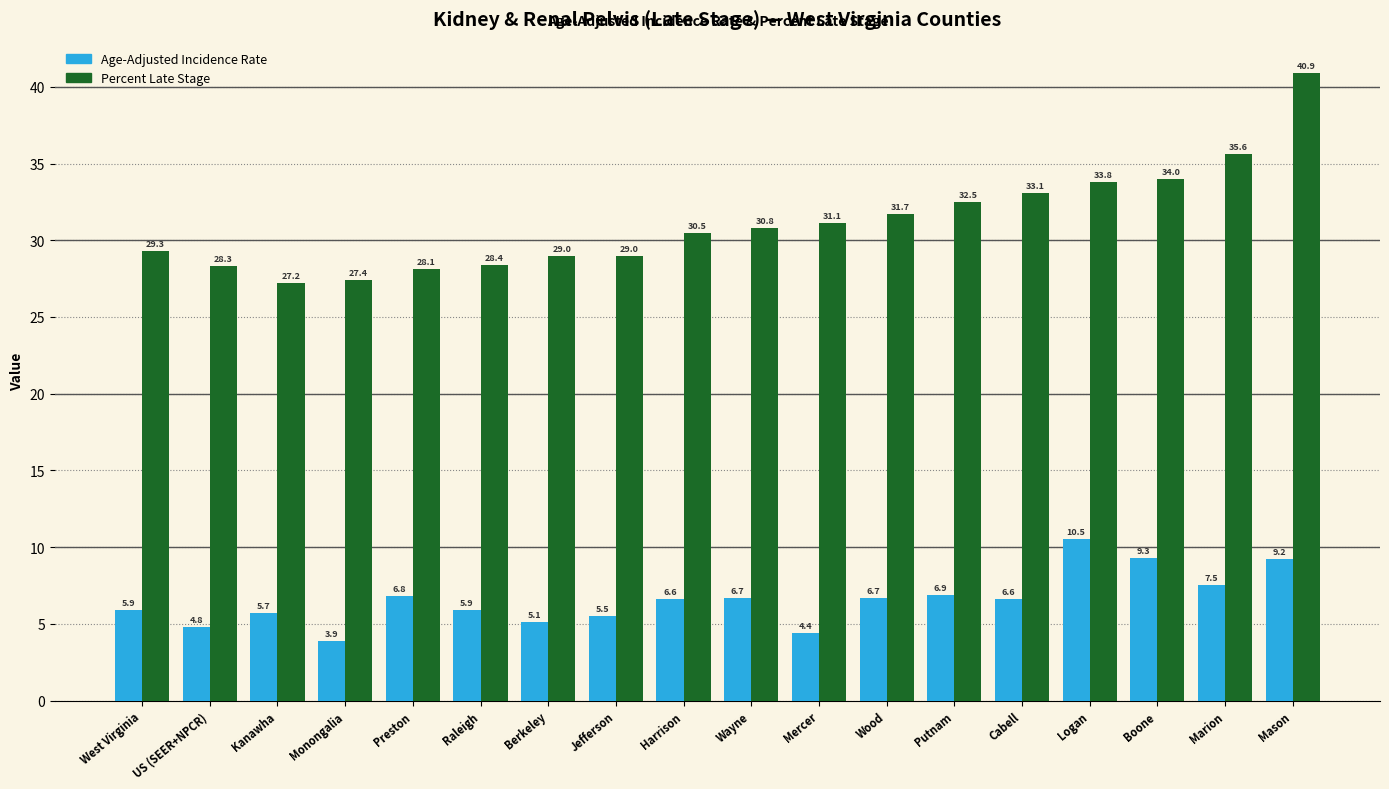

Reading left to right, transcribe all the data shown in this chart.

Age-Adjusted Incidence Rate: 5.9	4.8	5.7	3.9	6.8	5.9	5.1	5.5	6.6	6.7	4.4	6.7	6.9	6.6	10.5	9.3	7.5	9.2
Percent Late Stage: 29.3	28.3	27.2	27.4	28.1	28.4	29.0	29.0	30.5	30.8	31.1	31.7	32.5	33.1	33.8	34.0	35.6	40.9